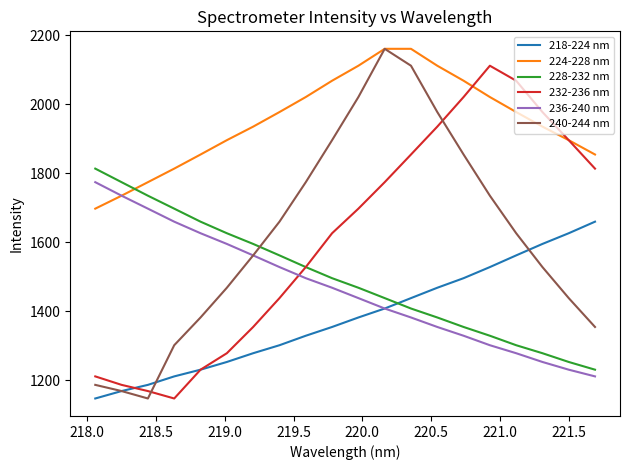

How many values in the 232-236 nm series are below 1697?

10